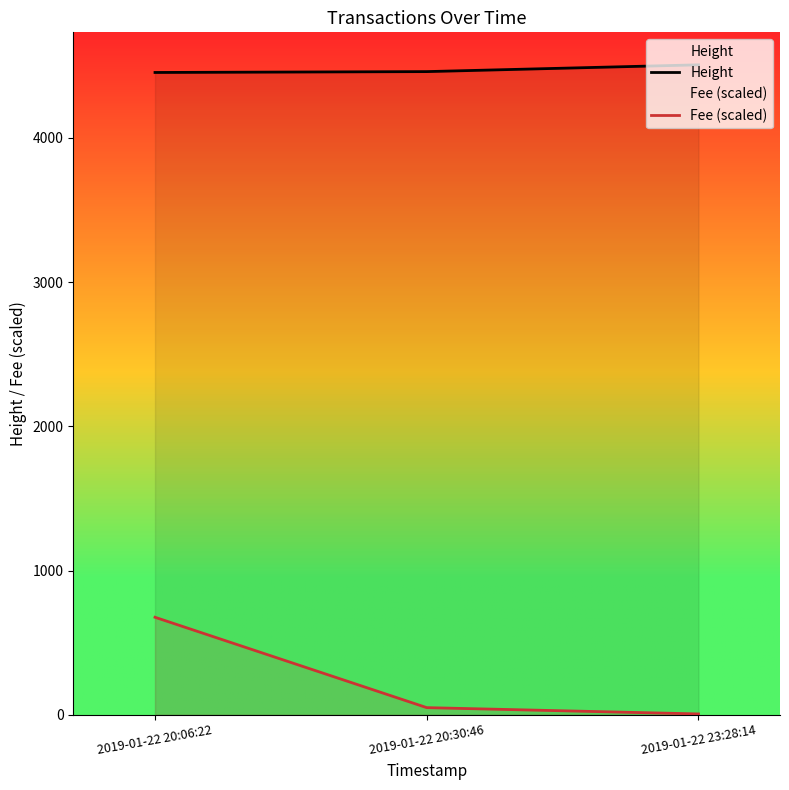

What is the label of the 1st point from the right?

2019-01-22 23:28:14